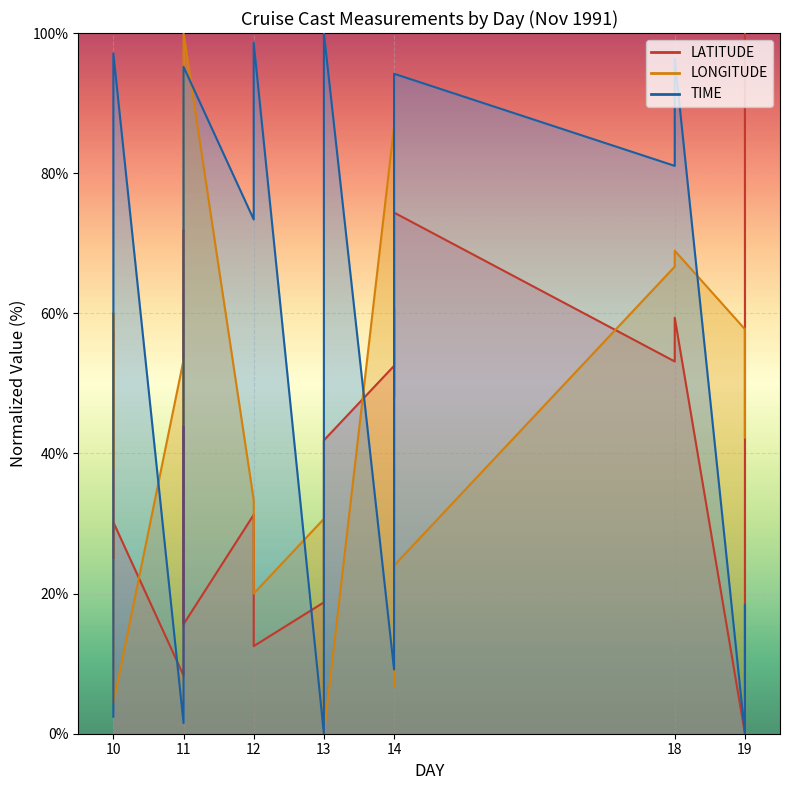

What value does the LATITUDE series have at 18?

59.4